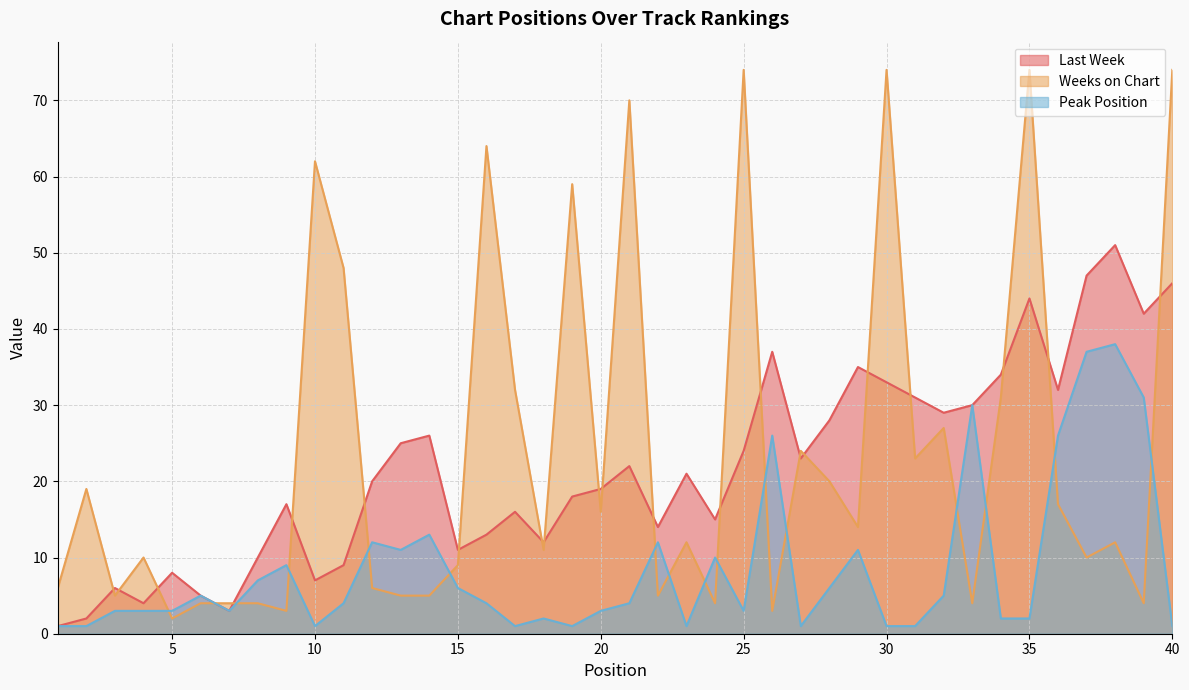

Between 12 and 25, which series saw the biggest shift?

Weeks on Chart